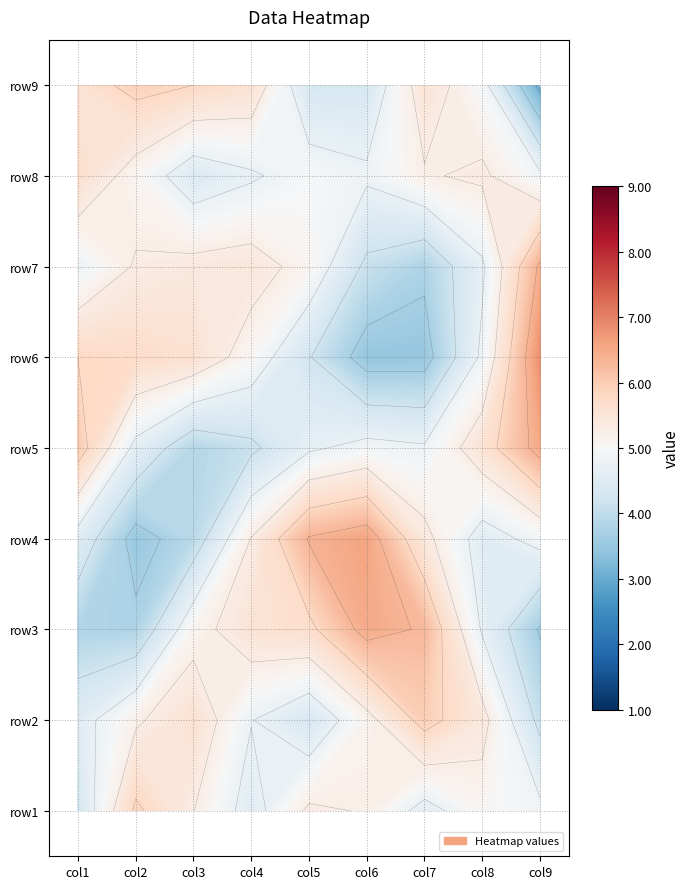

Between 2 and 8, which series saw the biggest shift?

row5